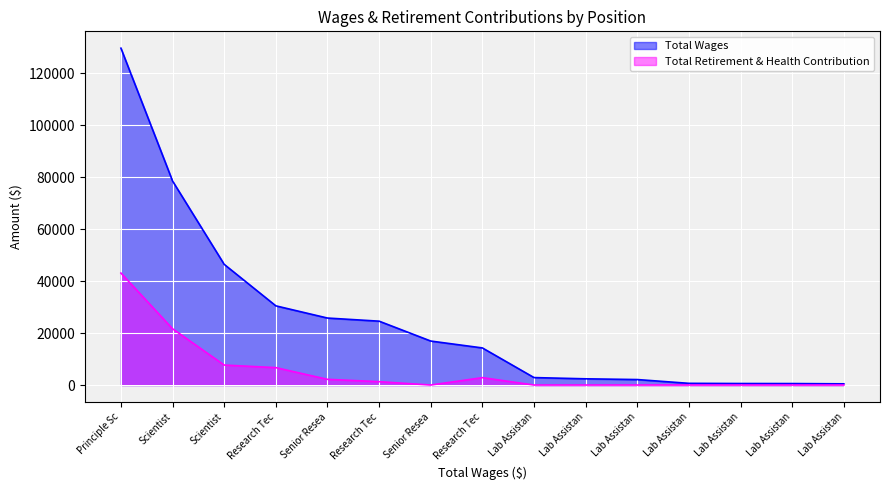

What is the label of the 1st point from the right?

Lab Assistan